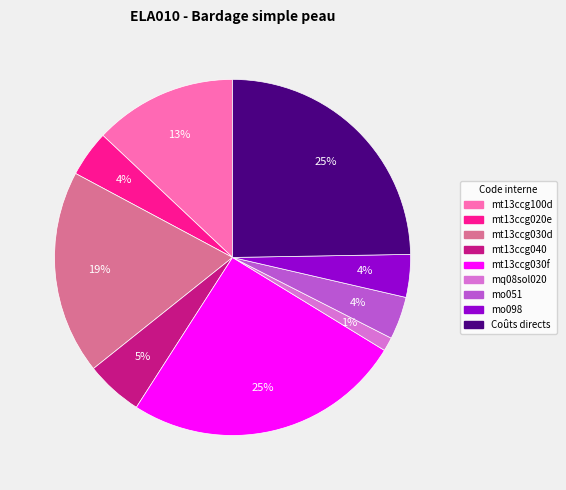

True or false: mq08sol020 accounts for 11% of the total.

False